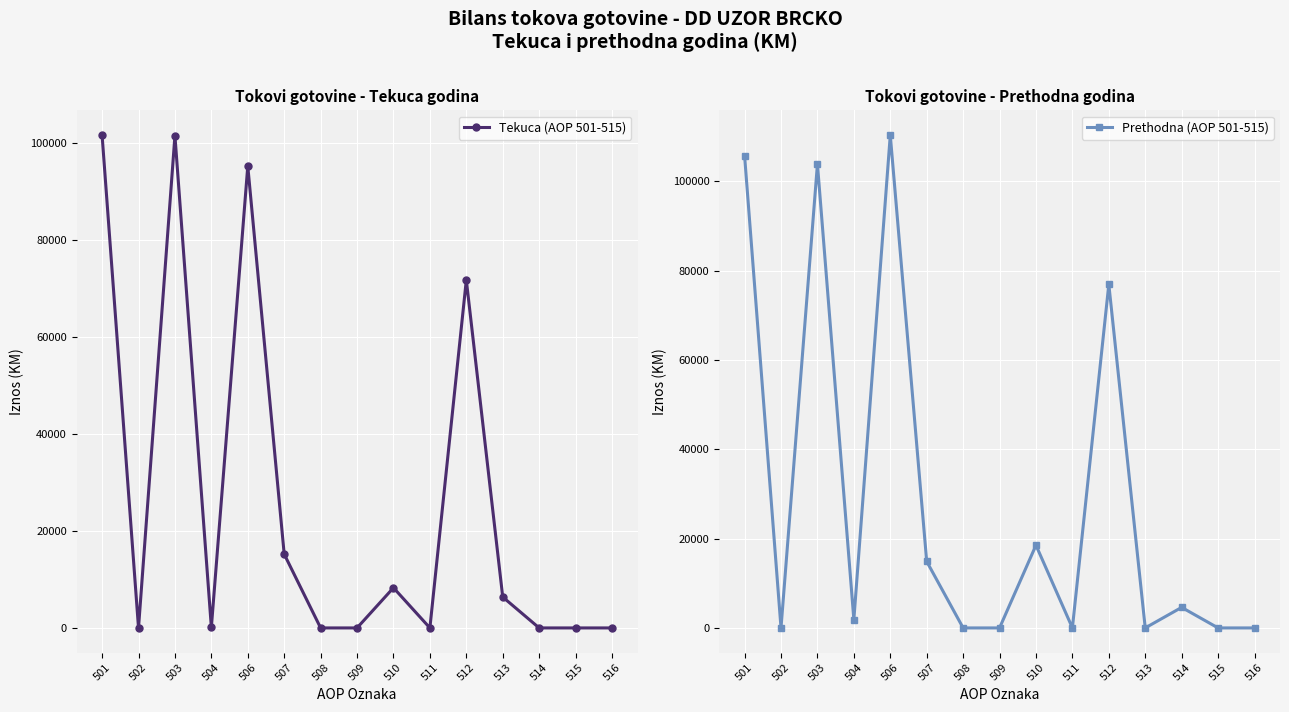

Rank the categories by Tekuca (AOP 501-515) value from lowest to highest.

502, 508, 509, 511, 514, 515, 516, 504, 513, 510, 507, 512, 506, 503, 501